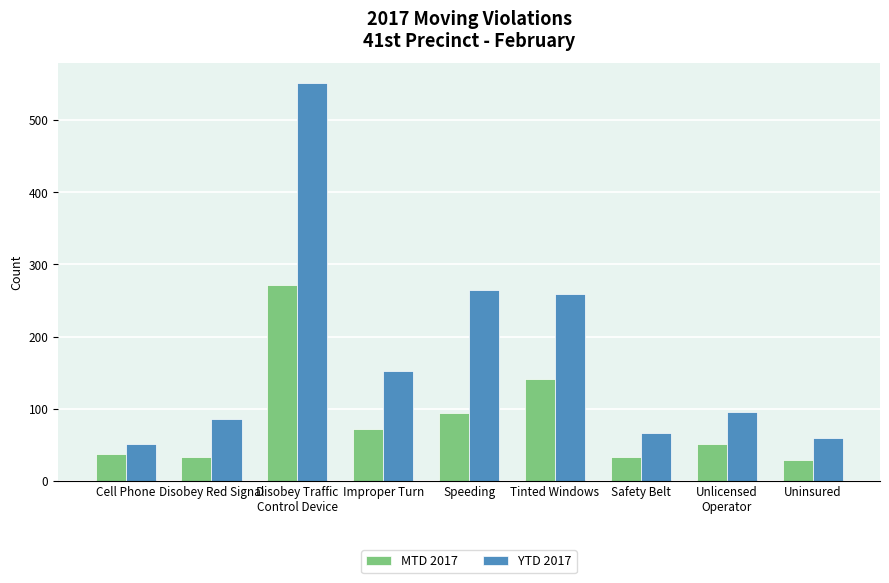

What are all the series names shown in the legend?

MTD 2017, YTD 2017